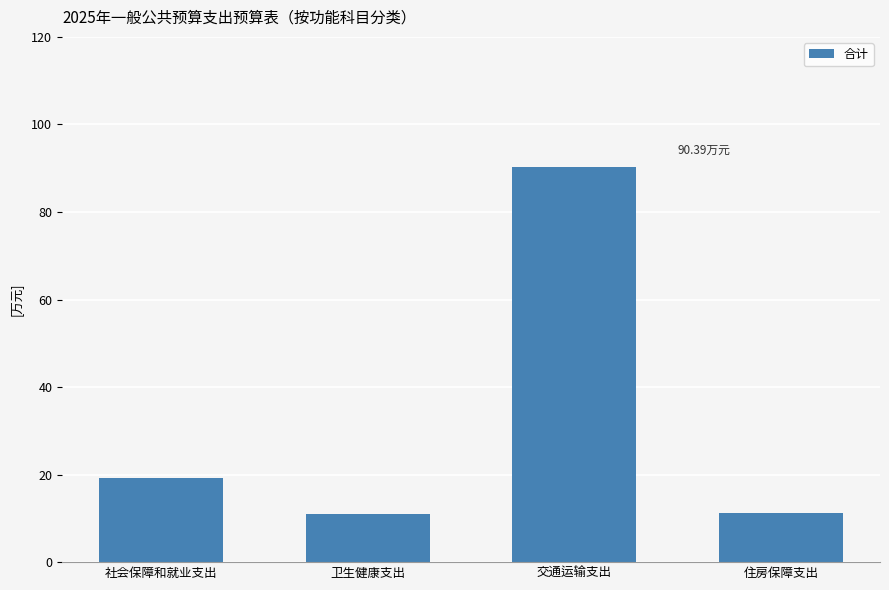

What is the label of the 3rd bar from the left?

交通运输支出